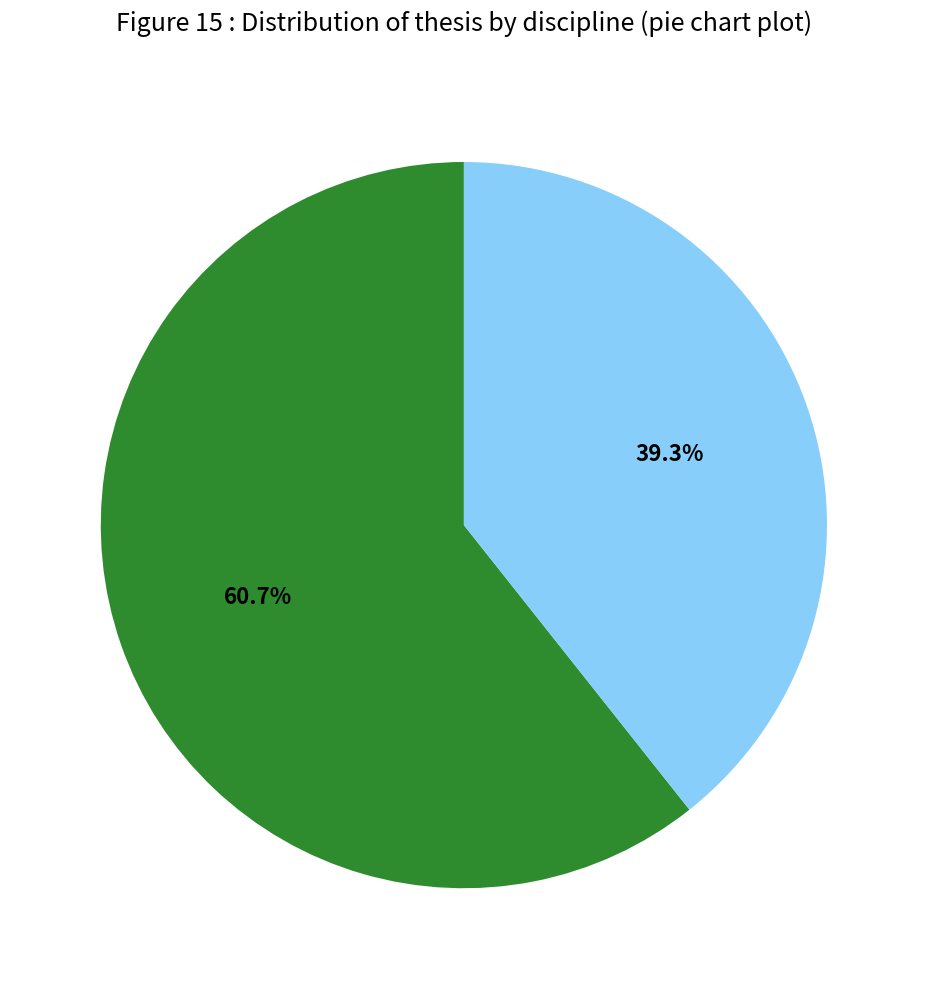

Does any single category account for the majority?

Yes